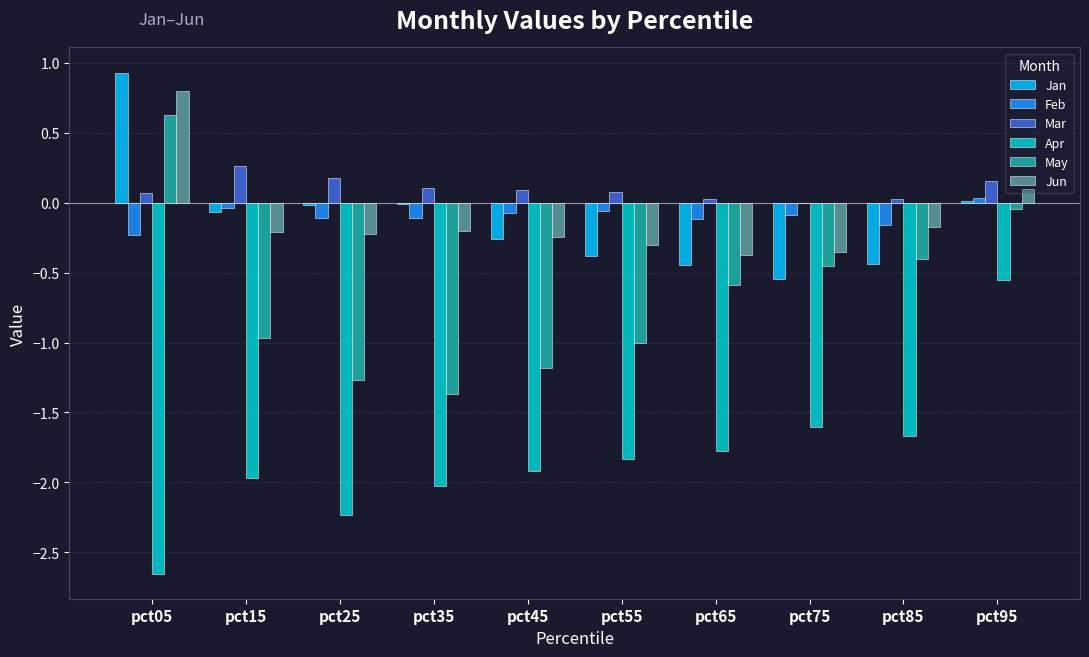

What is the total value across all series at pct85?

-2.8